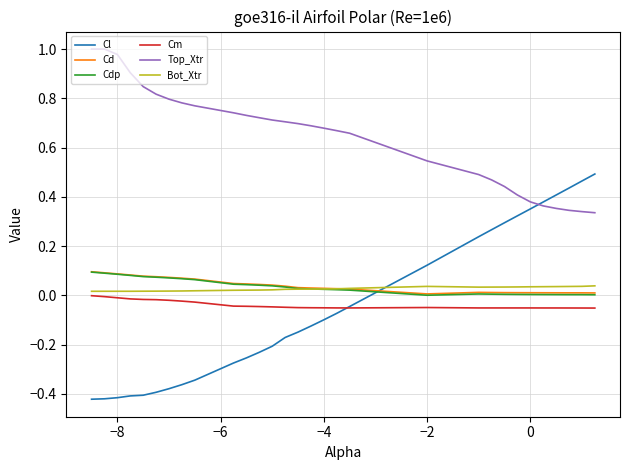

True or false: Cm and Cd cross at least once.

False